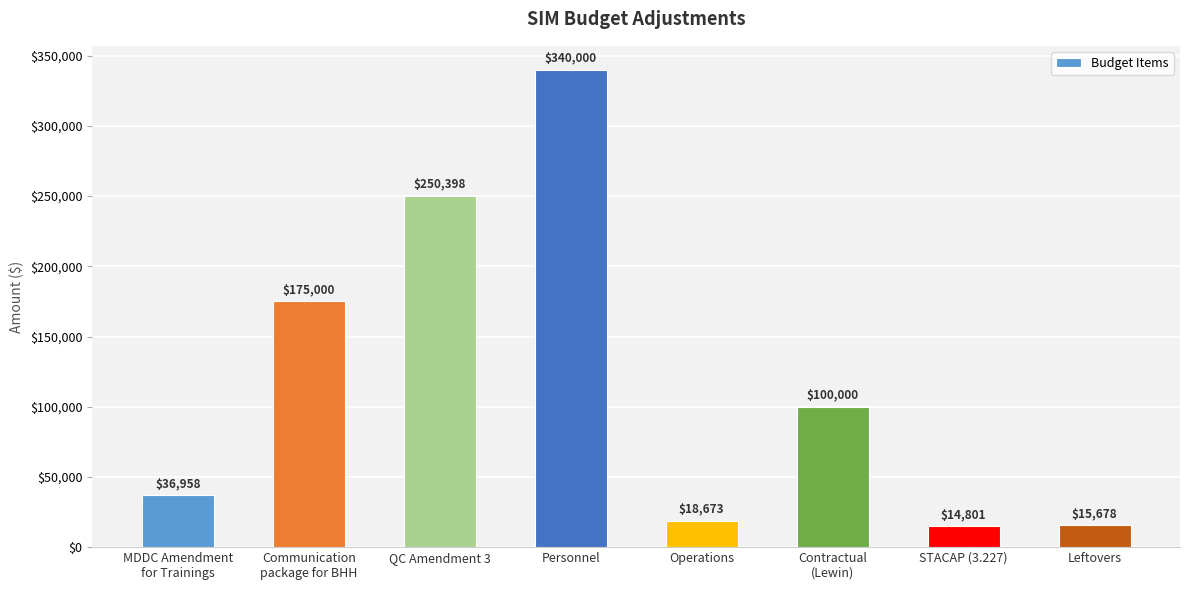

What is the sum of the values at Personnel and Operations?

358673.0